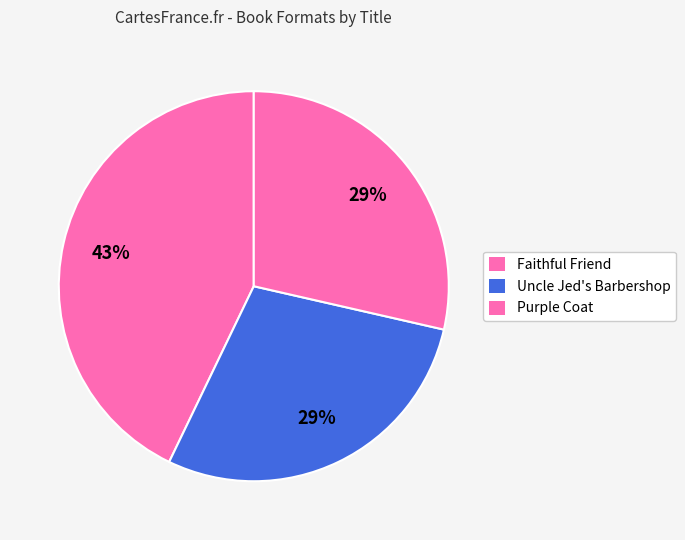

To the nearest percent, what portion does Faithful Friend represent?

43%